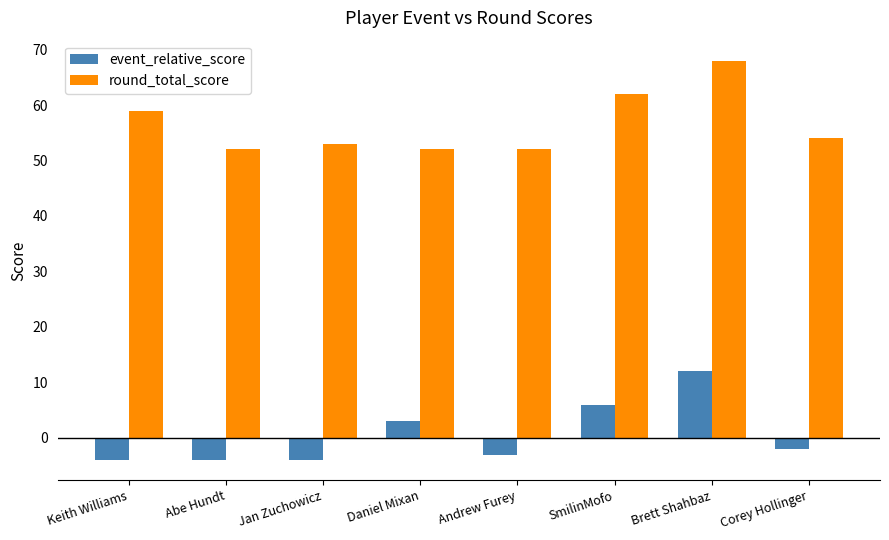

What is the spread (max minus min) of values at Brett Shahbaz?

56